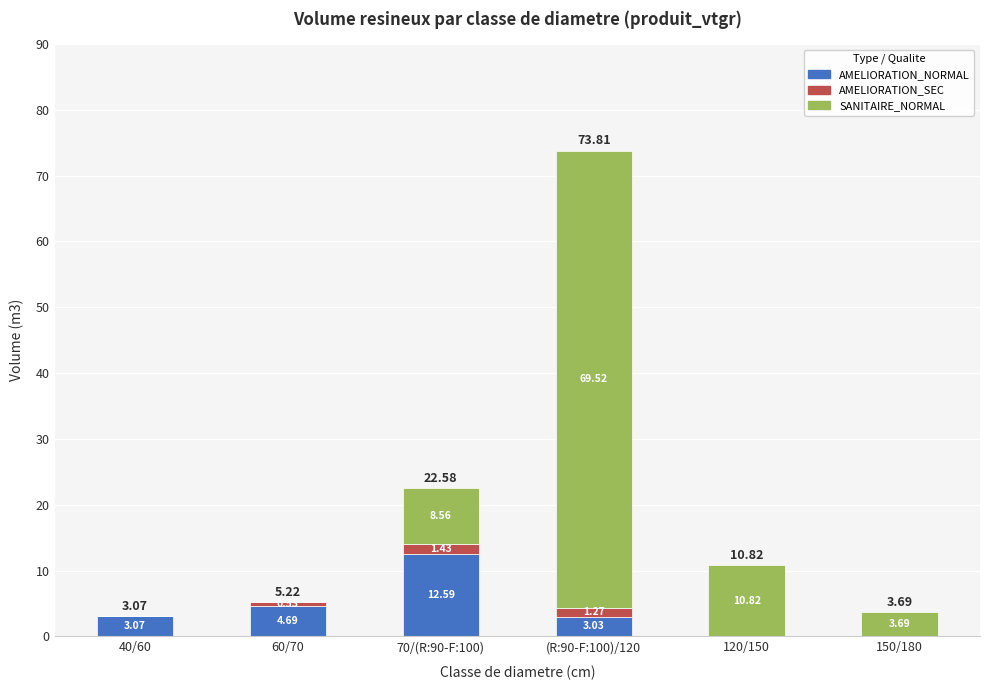

How many positive values does the AMELIORATION_NORMAL series have?

4